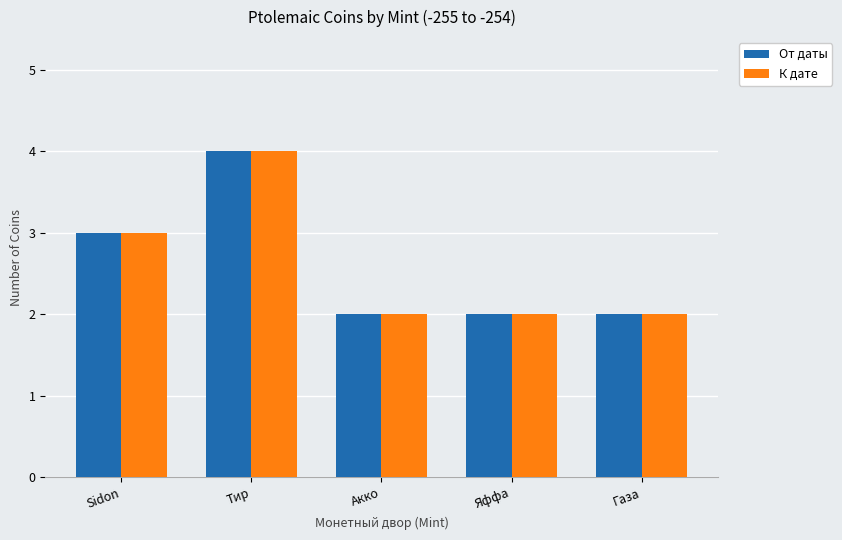

Is the value of К дате at Акко greater than the value of От даты at Тир?

No